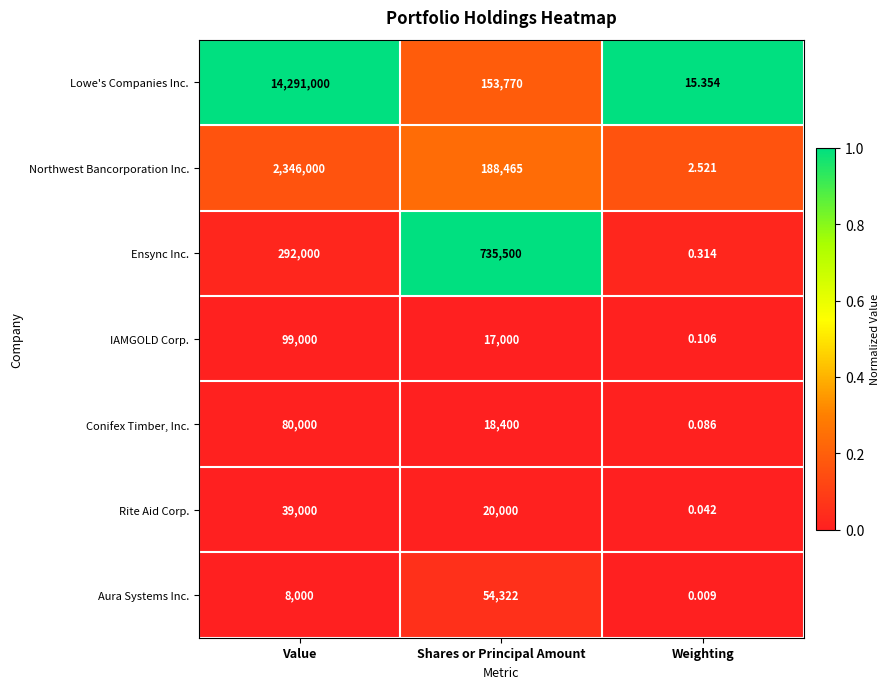

How many values in the Conifex Timber, Inc. series are below 18400?

1